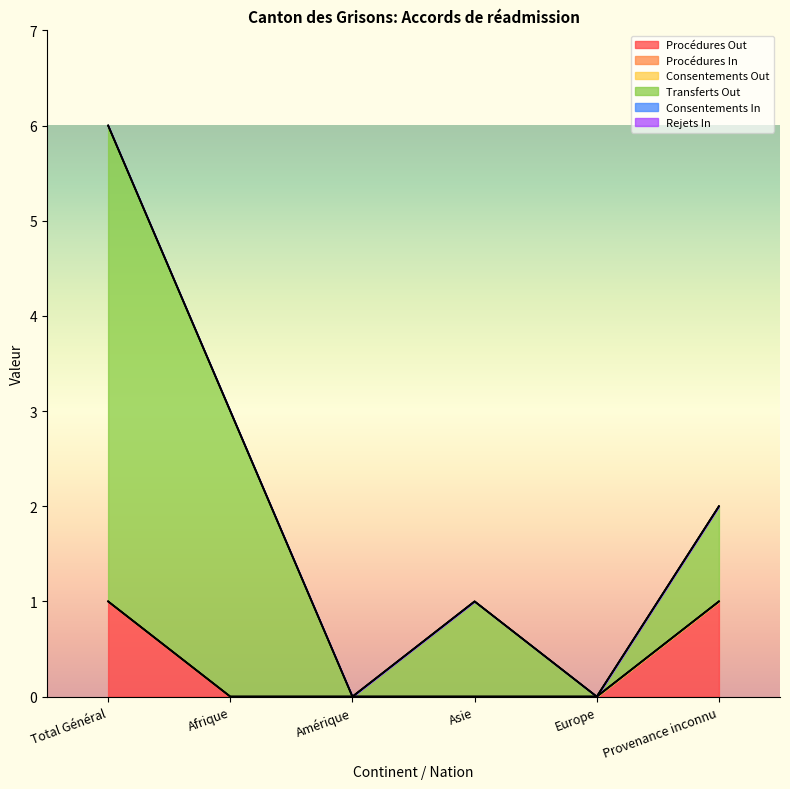

How many Transferts Out values are between 0 and 3?

5